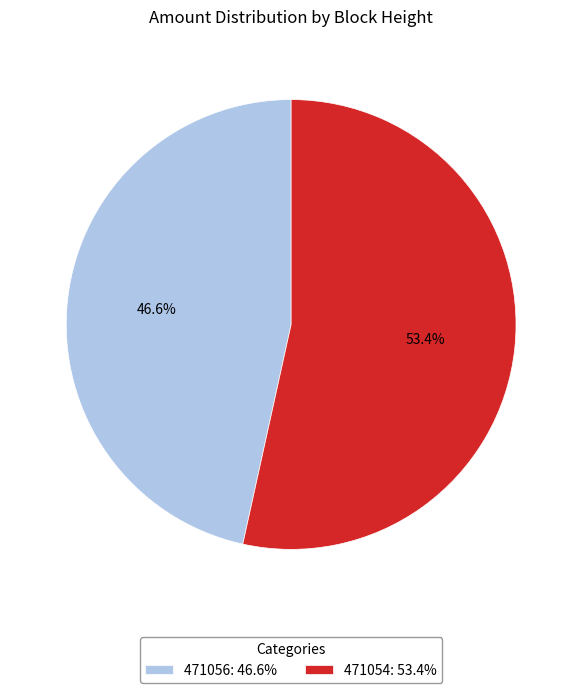

Is the sum of 471054 and 471056 greater than half?

Yes